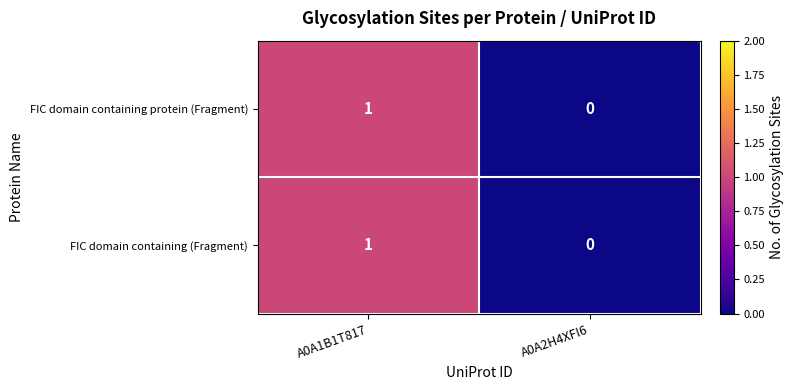

The FIC domain containing protein (Fragment) series shows 1 at A0A1B1T817. True or false?

True